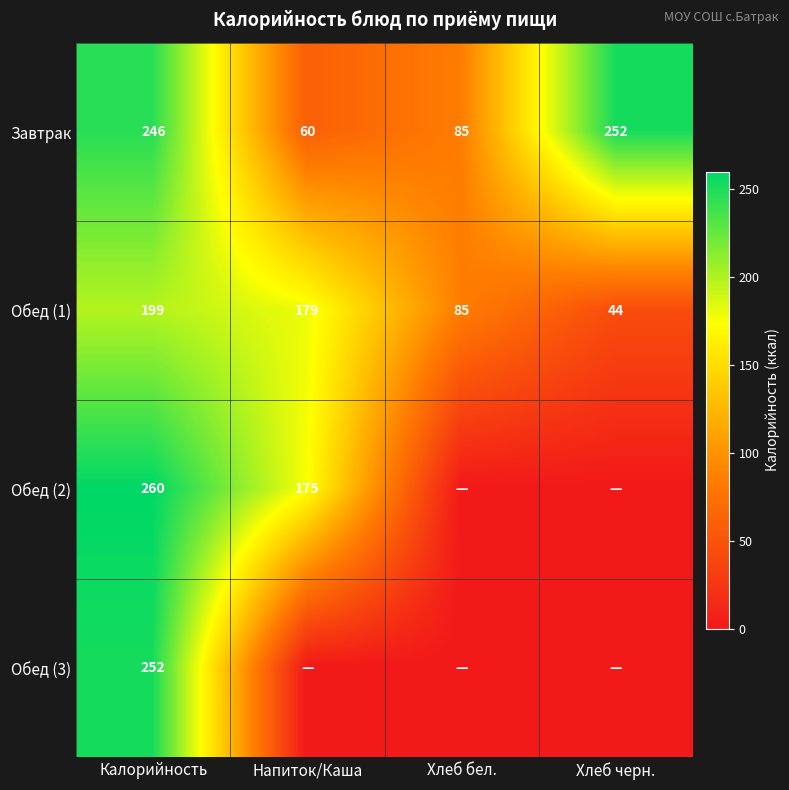

List the labels in order of Обед (1) value, largest first.

Калорийность, Напиток/Каша, Хлеб бел., Хлеб черн.